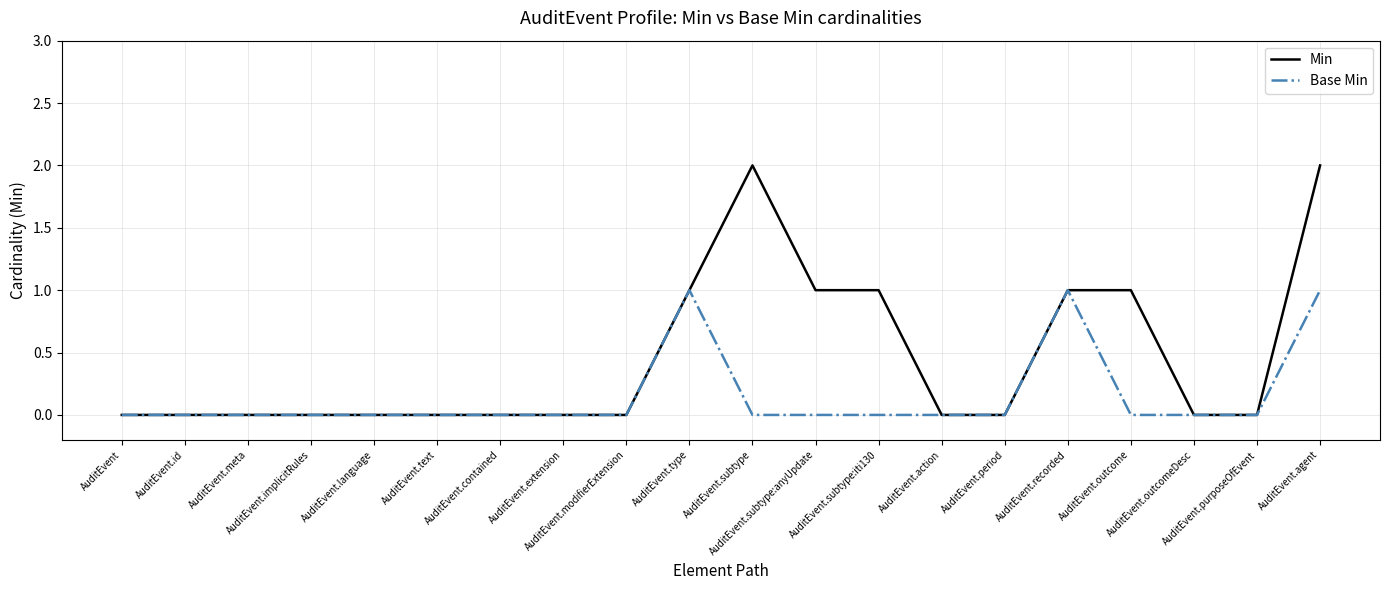

List the series in order of their peak value, highest first.

Min, Base Min